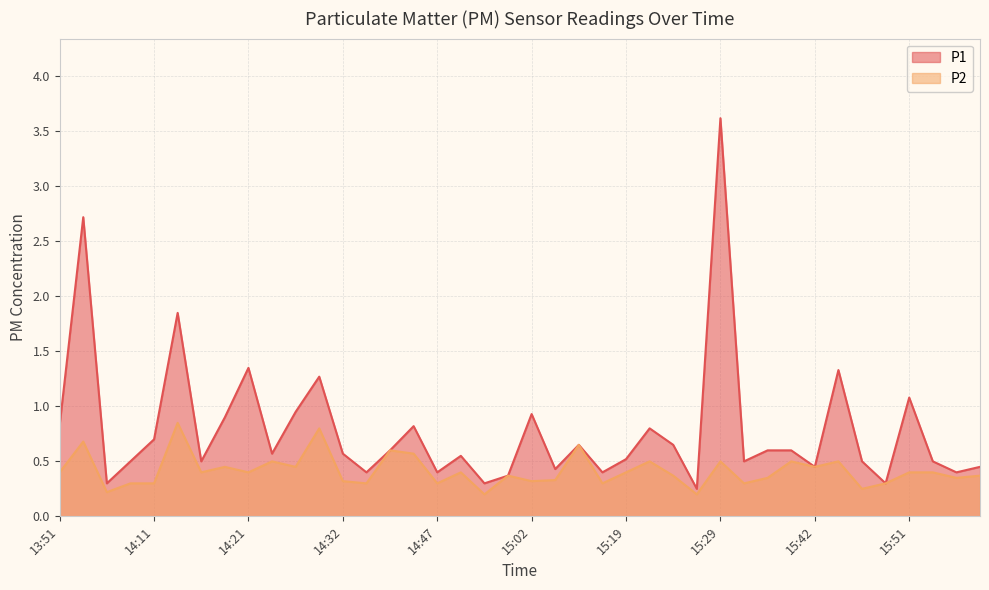

What is the difference between the second highest and minimum values in the P2 series?

0.6